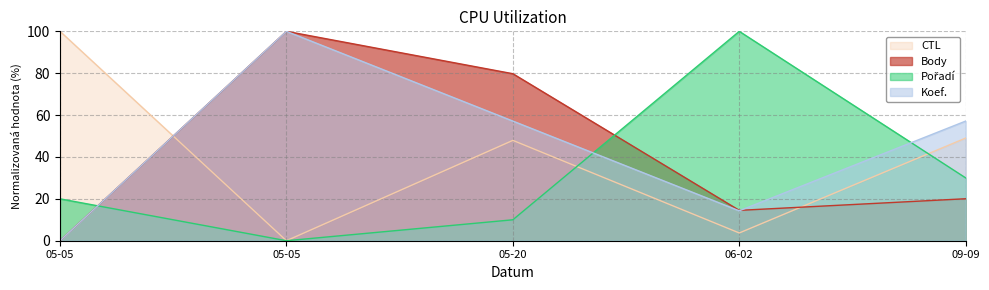

How many lines are shown in the chart?

4